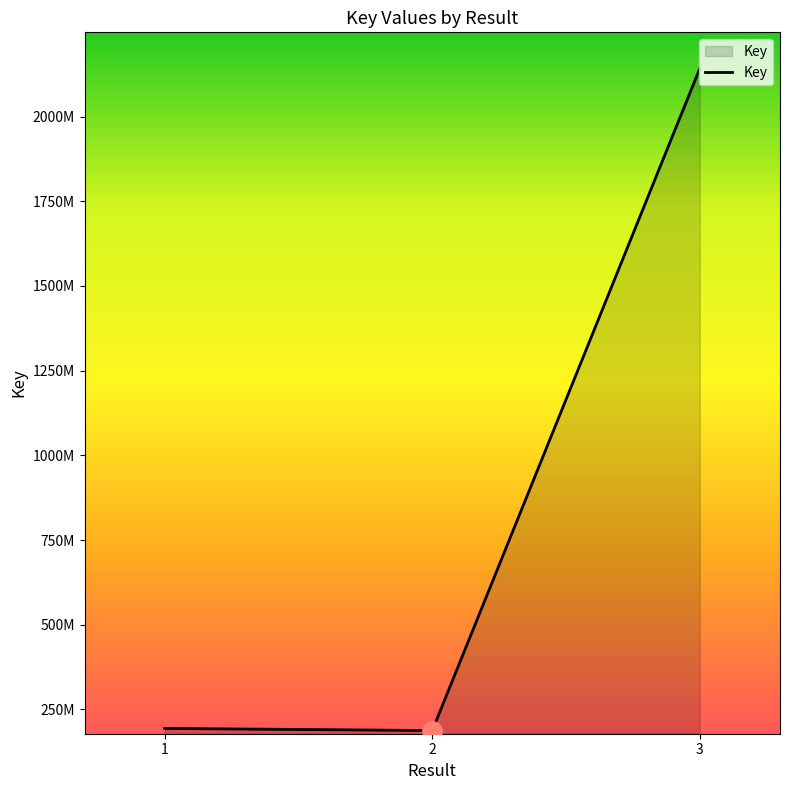

Does the chart display data point markers on the line(s)?

No